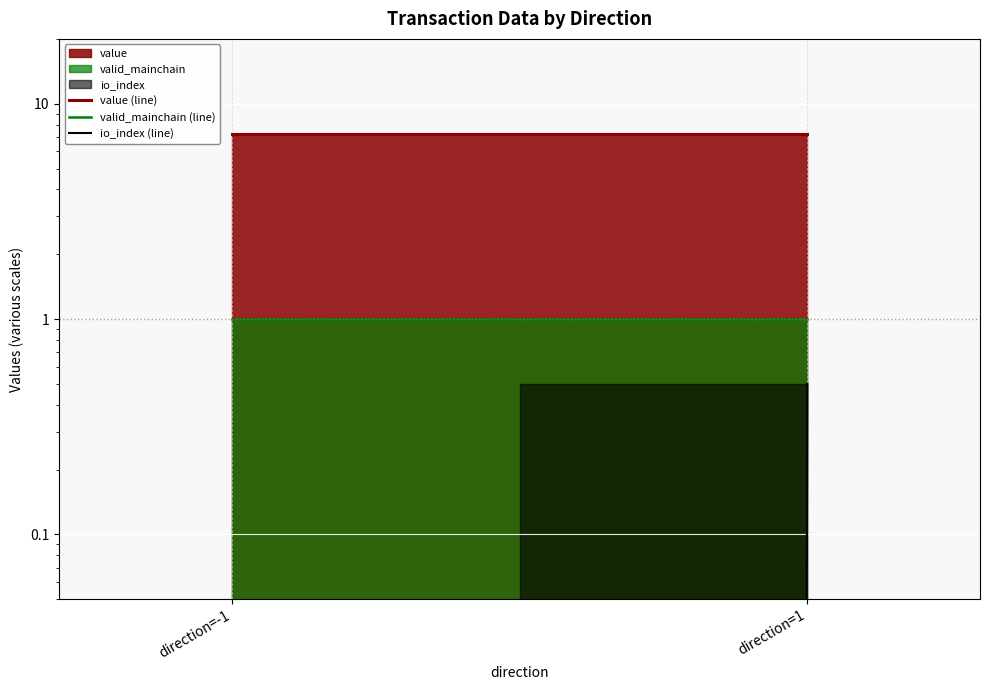

What is the average value of the value (line) series?

7.2